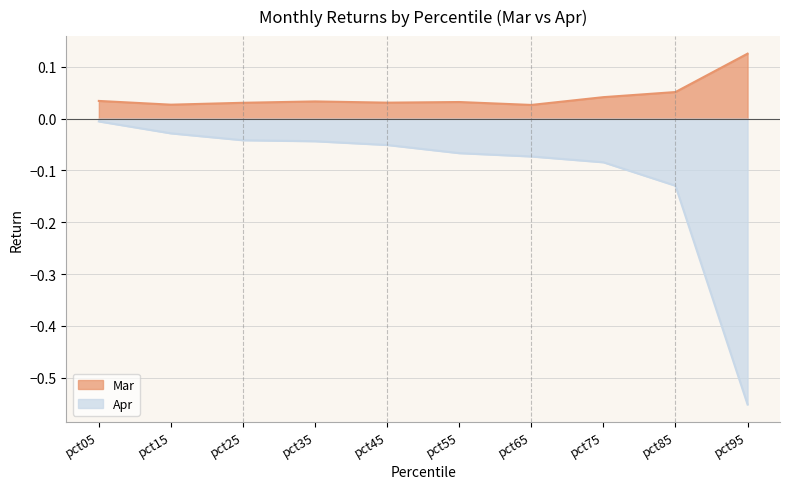

Does the chart display data point markers on the line(s)?

No